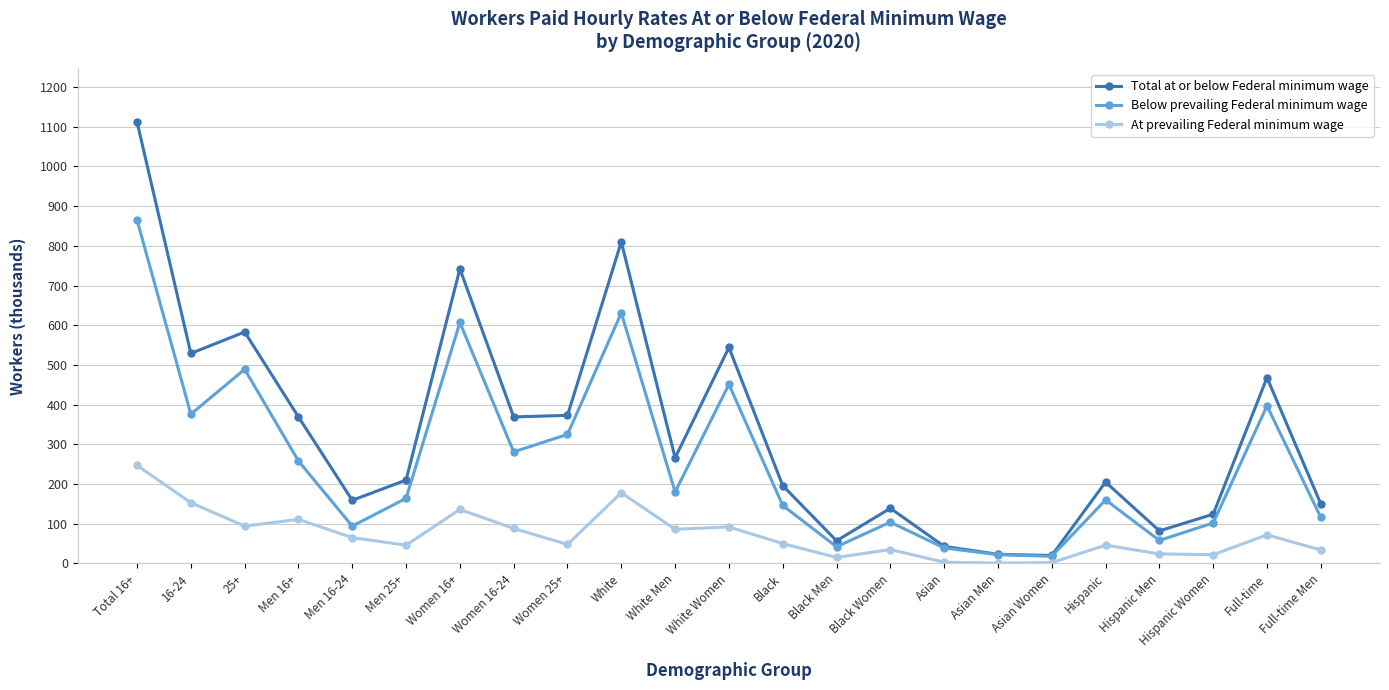

Rank the series by their average value, from highest to lowest.

Total at or below Federal minimum wage, Below prevailing Federal minimum wage, At prevailing Federal minimum wage